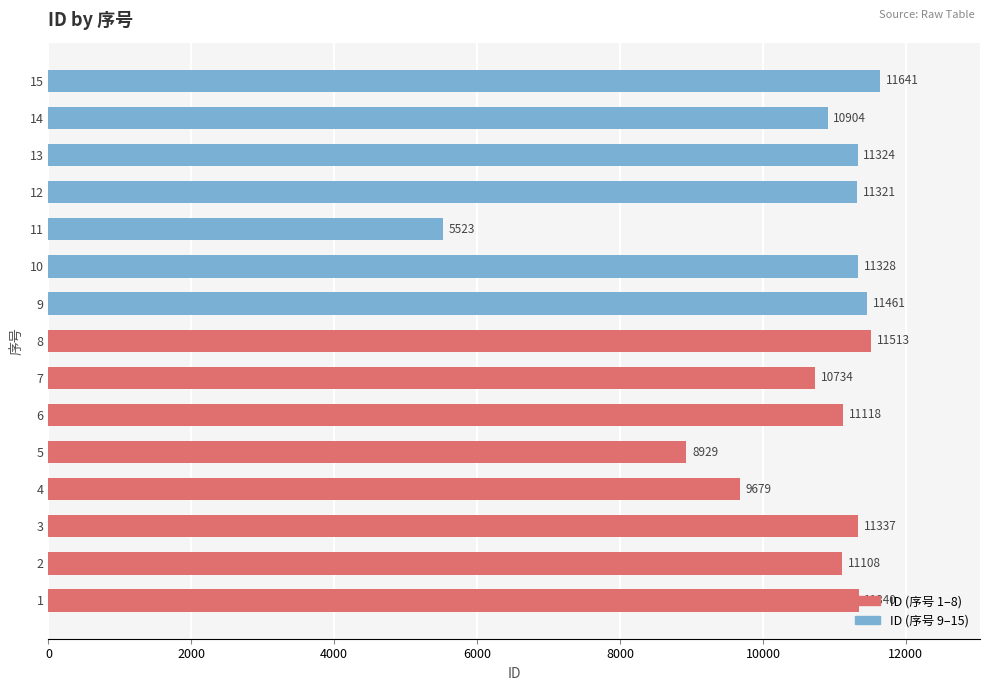

Is it true that the value at 8 is 14993?

False